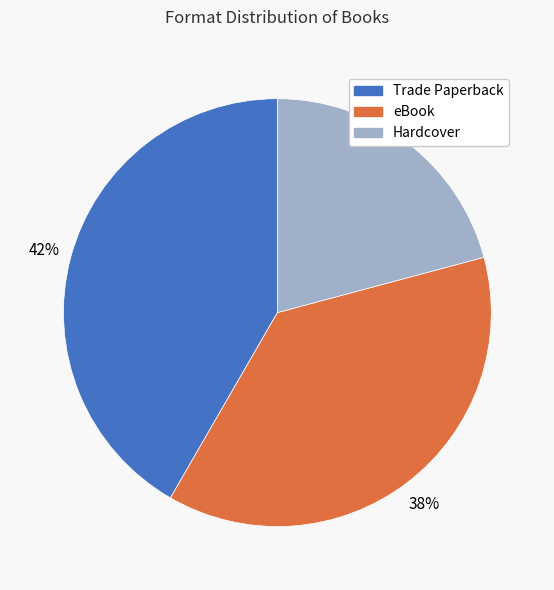

Combined, do eBook and Trade Paperback account for over 50%?

Yes